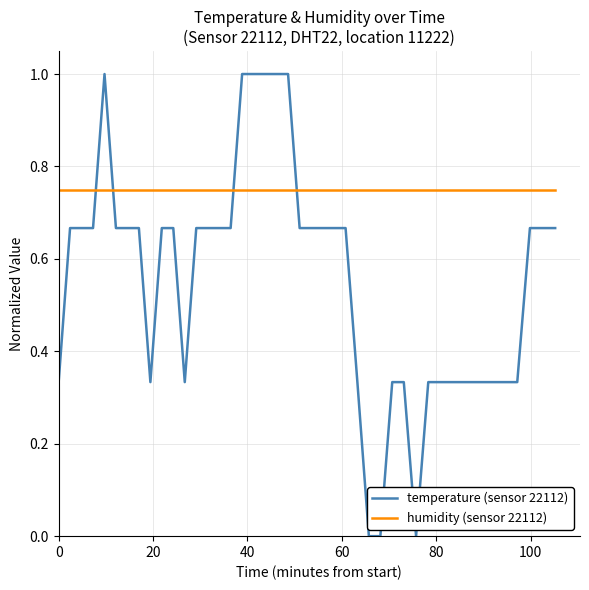

Which series has the widest spread of values?

temperature (sensor 22112)